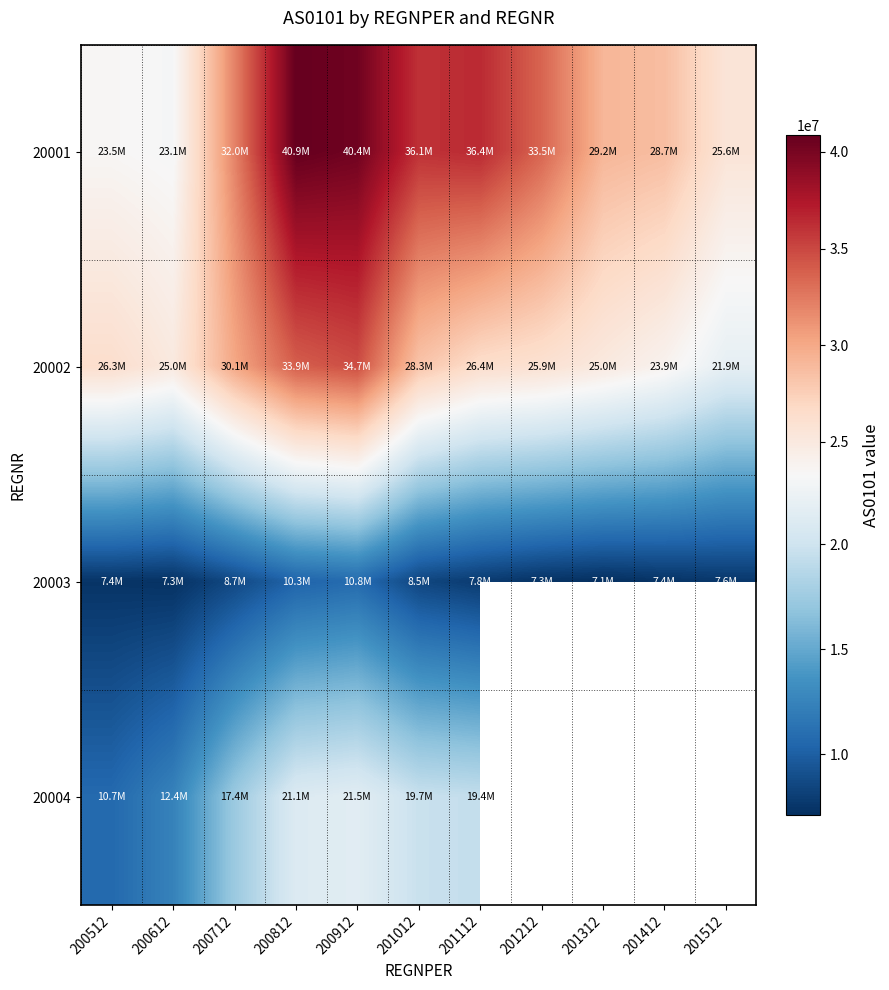

What is the difference between the highest and lowest values at 200912?

29552225.0